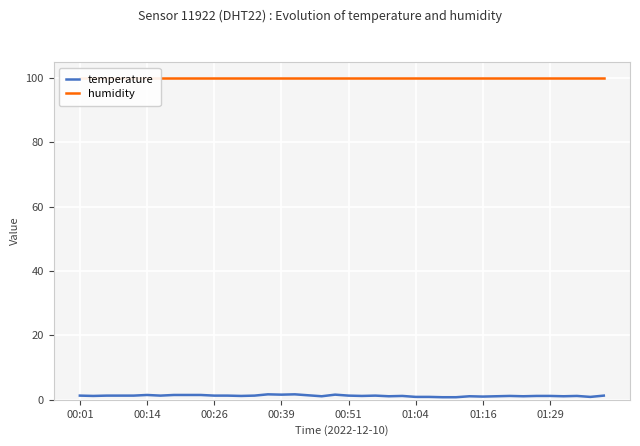

Reading left to right, what are all the values shown in this chart?

temperature: 1.3	1.2	1.3	1.3	1.3	1.5	1.3	1.5	1.5	1.5	1.3	1.3	1.2	1.3	1.7	1.6	1.7	1.4	1.1	1.6	1.3	1.2	1.3	1.1	1.2	0.9	0.9	0.8	0.8	1.1	1.0	1.1	1.2	1.1	1.2	1.2	1.1	1.2	0.9	1.3
humidity: 99.9	99.9	99.9	99.9	99.9	99.9	99.9	99.9	99.9	99.9	99.9	99.9	99.9	99.9	99.9	99.9	99.9	99.9	99.9	99.9	99.9	99.9	99.9	99.9	99.9	99.9	99.9	99.9	99.9	99.9	99.9	99.9	99.9	99.9	99.9	99.9	99.9	99.9	99.9	99.9